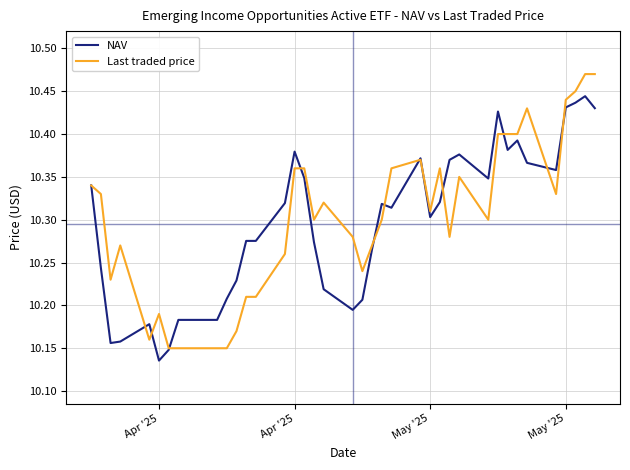

Count the Last traded price values in the range 10 to 11.

39